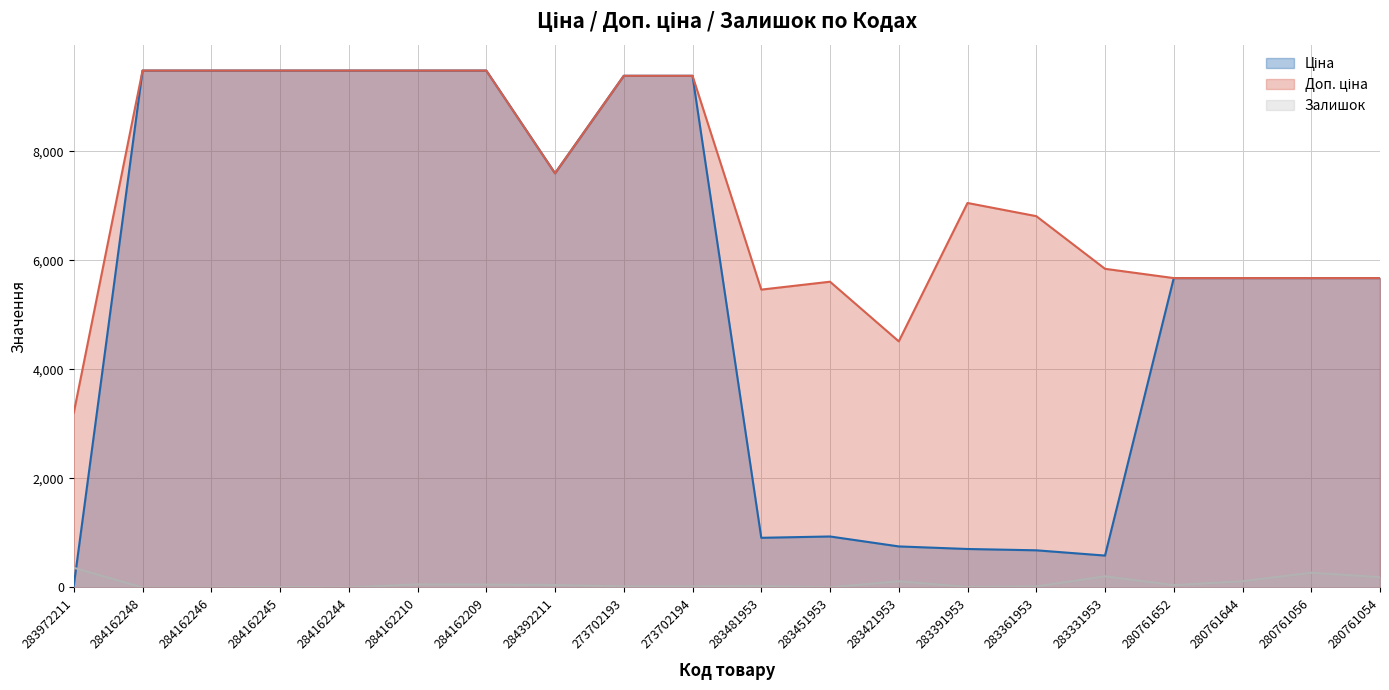

At which category does the chart reach its peak across all series?

284162248